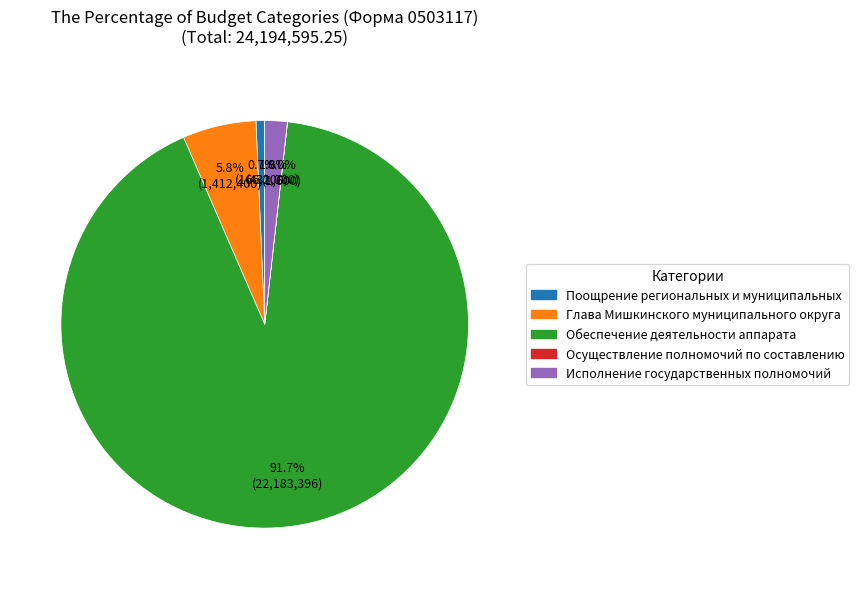

What is the ratio of the value at Исполнение государственных полномочий to the value at Поощрение региональных и муниципальных?

2.6